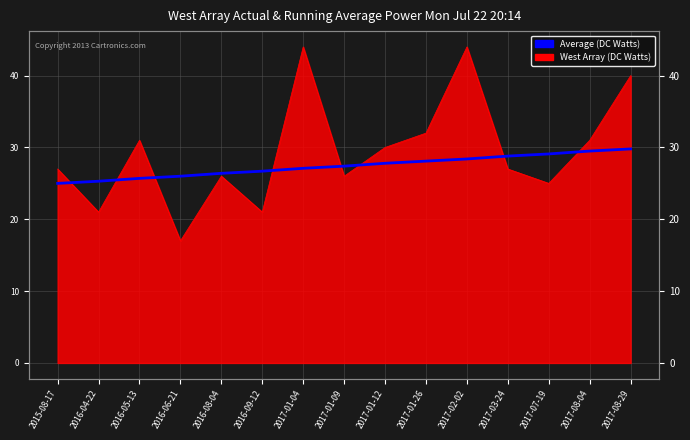

Between 2017-01-09 and 2017-03-24, which is larger?

2017-03-24